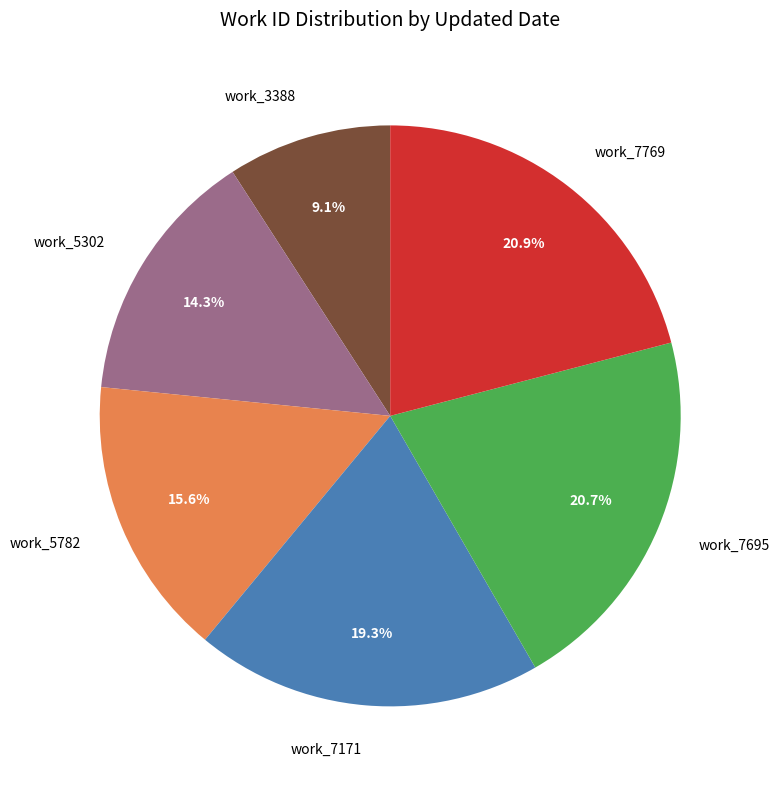

What portion of the pie excludes work_5782?

84.4%